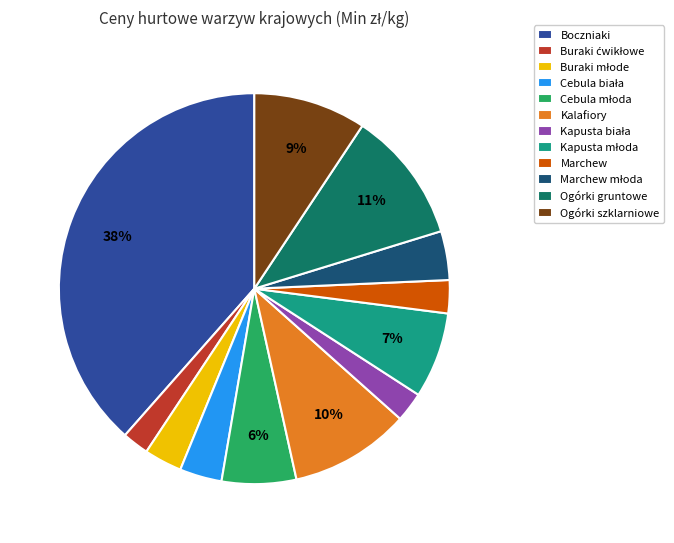

To the nearest percent, what portion does Ogórki szklarniowe represent?

9%